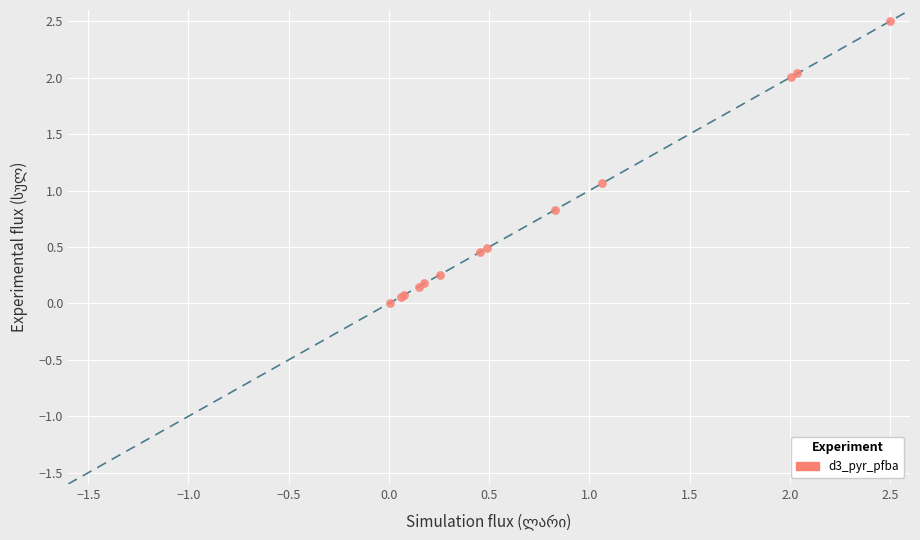

What Y value in the scatter plot is closest to 1?

1.1